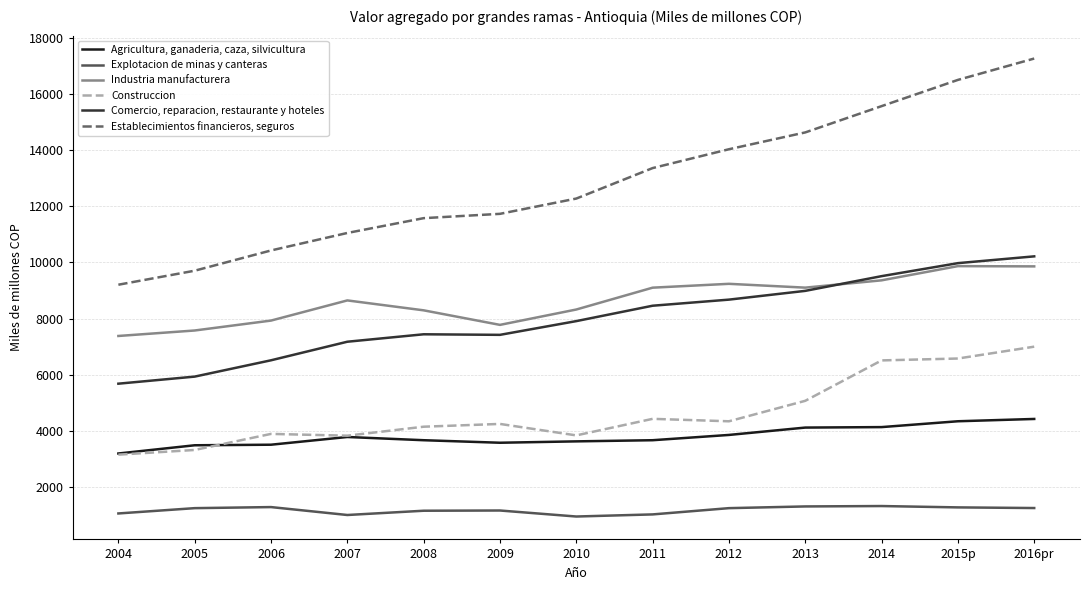

At 2006, list the series in order from largest to smallest.

Establecimientos financieros, seguros, Industria manufacturera, Comercio, reparacion, restaurante y hoteles, Construccion, Agricultura, ganaderia, caza, silvicultura, Explotacion de minas y canteras